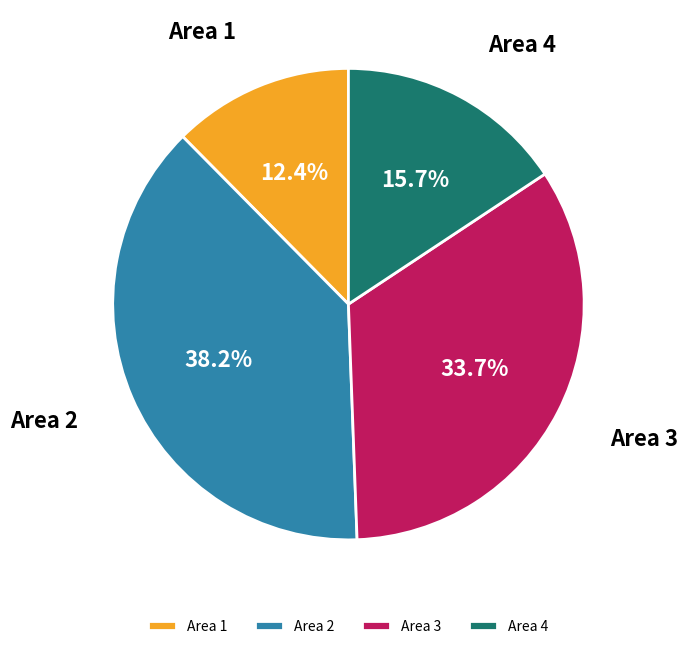

How much of the chart is everything except Area 1?

87.6%